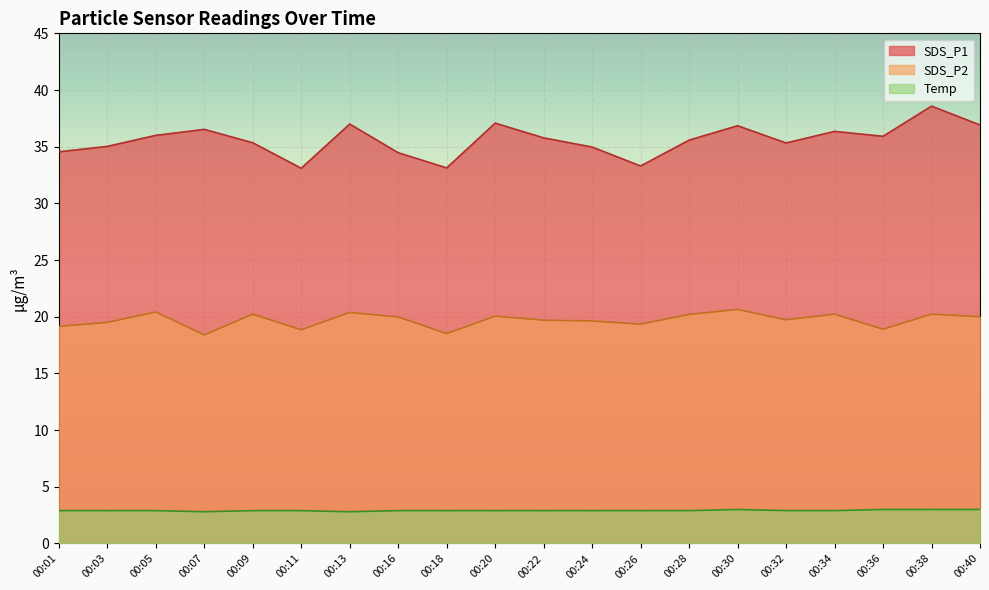

At which category is the sum across all series the highest?

00:38